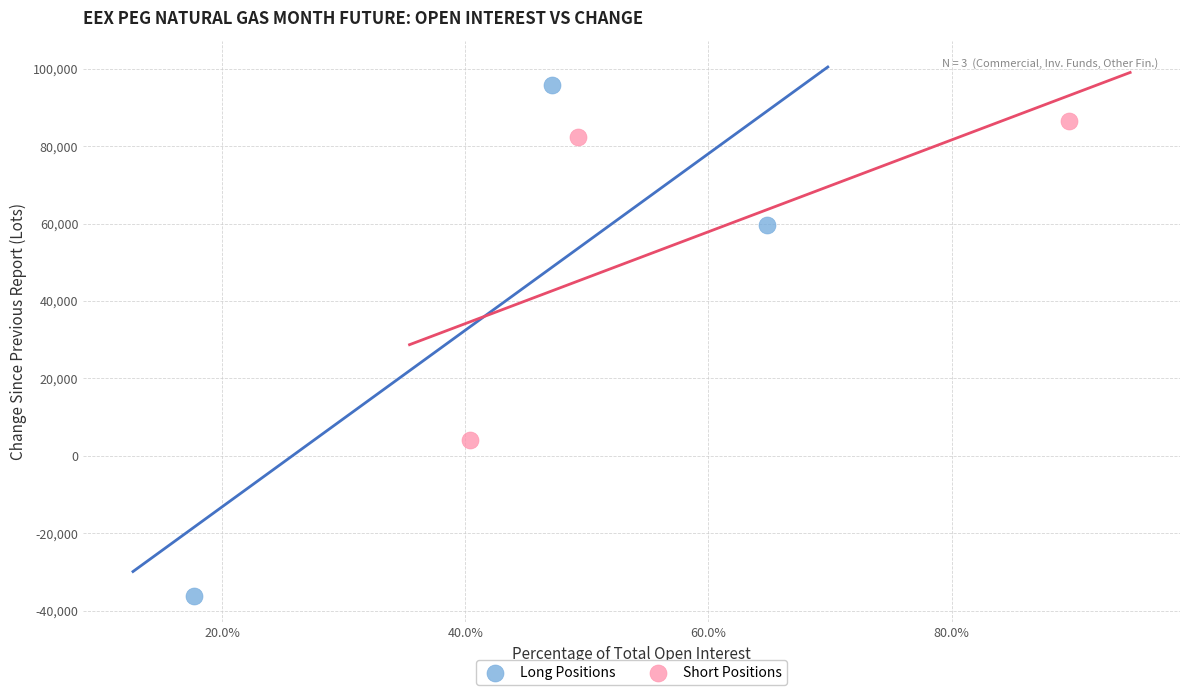

Which series contains the lowest Y value?

Long Positions